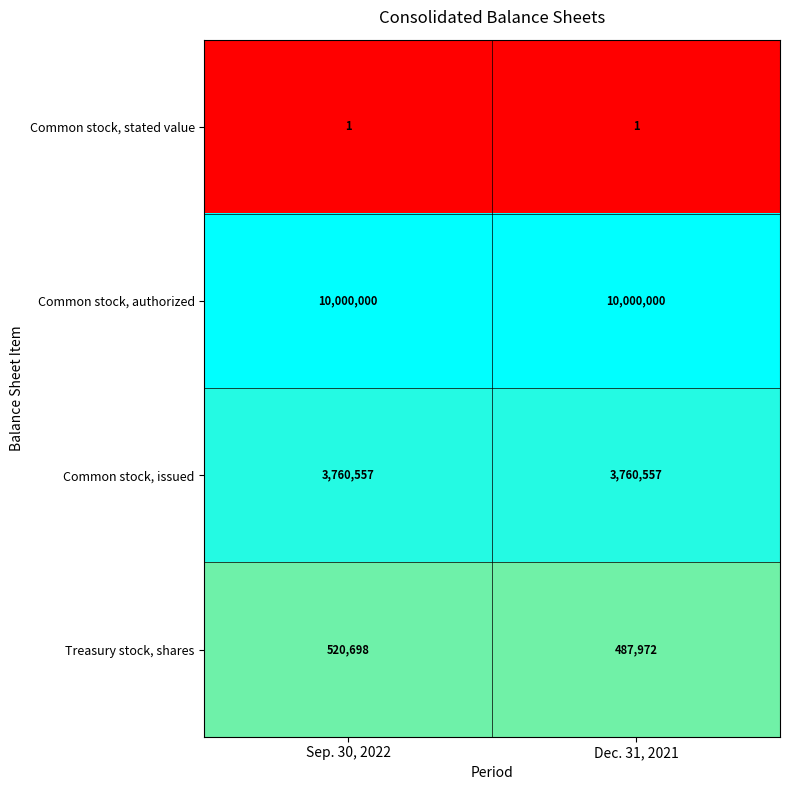

What is the spread (max minus min) of values at Dec. 31, 2021?

9999999